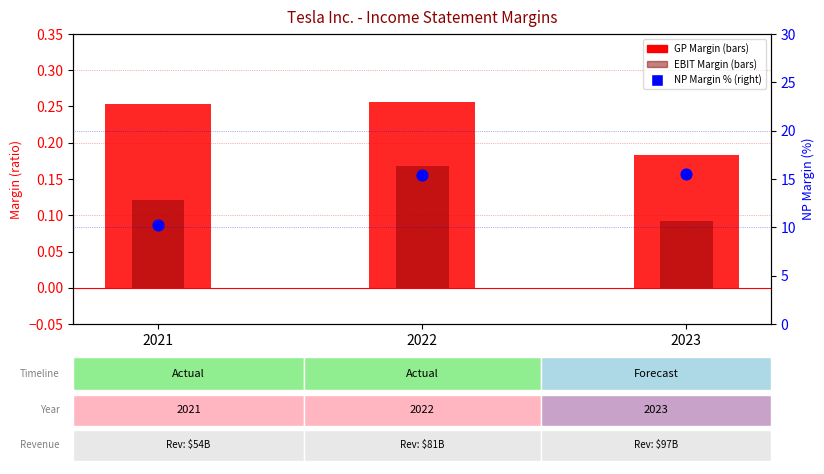

Which series has the widest spread of Y values?

NP Margin %